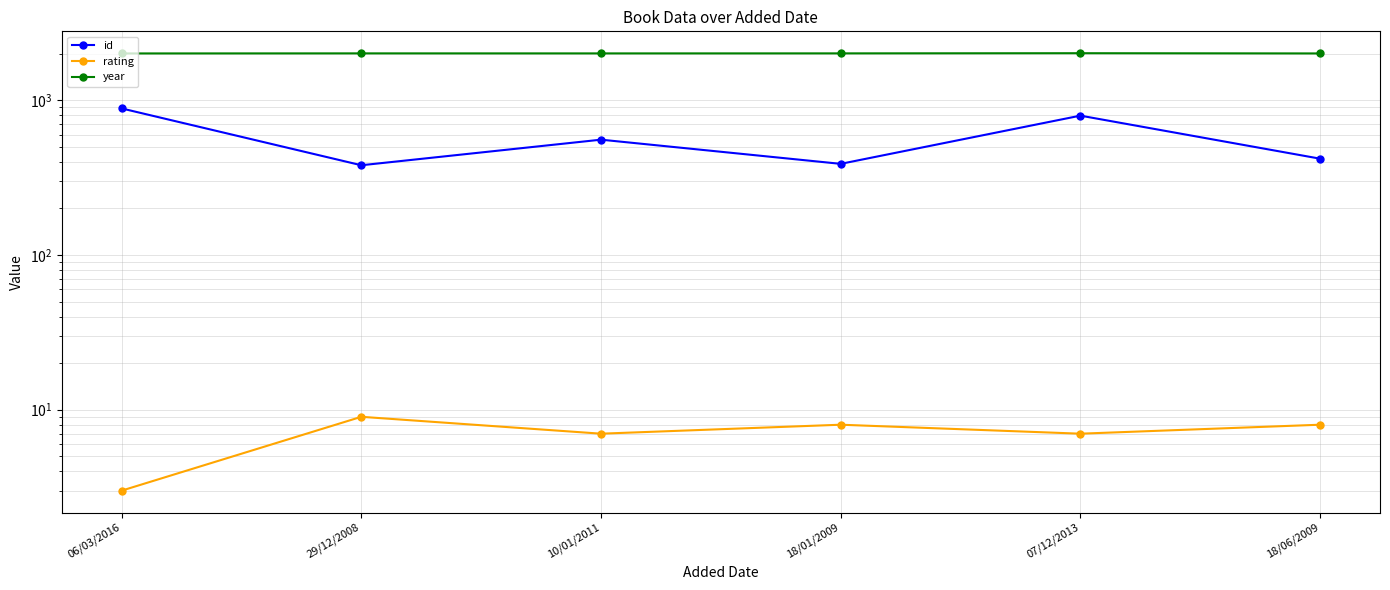

What are all the series names shown in the legend?

id, rating, year